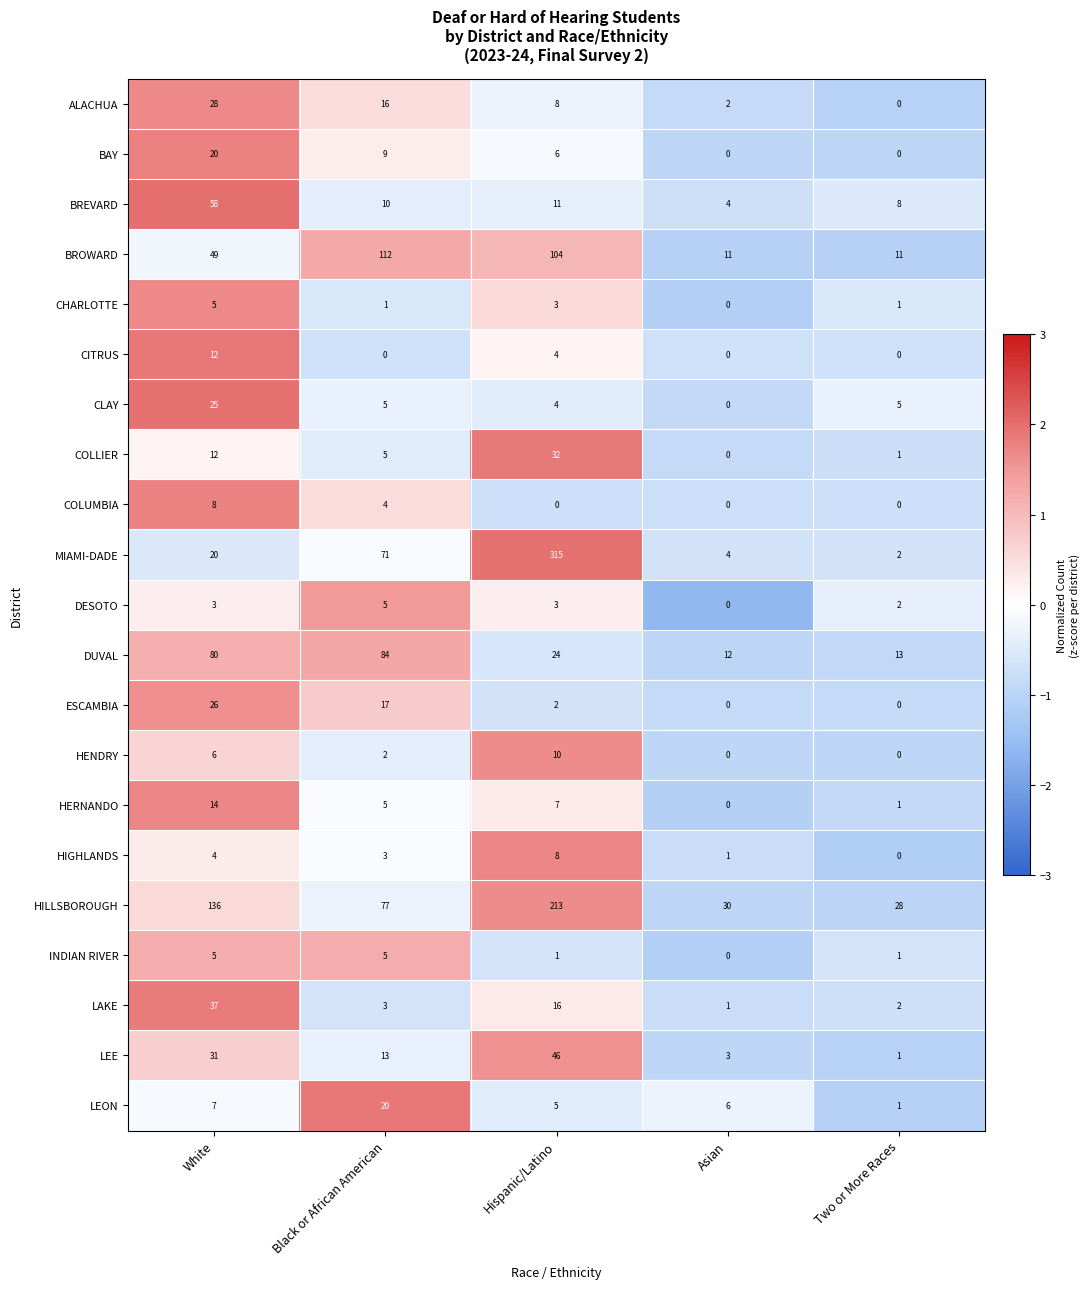

Count the number of data series in this chart.

21